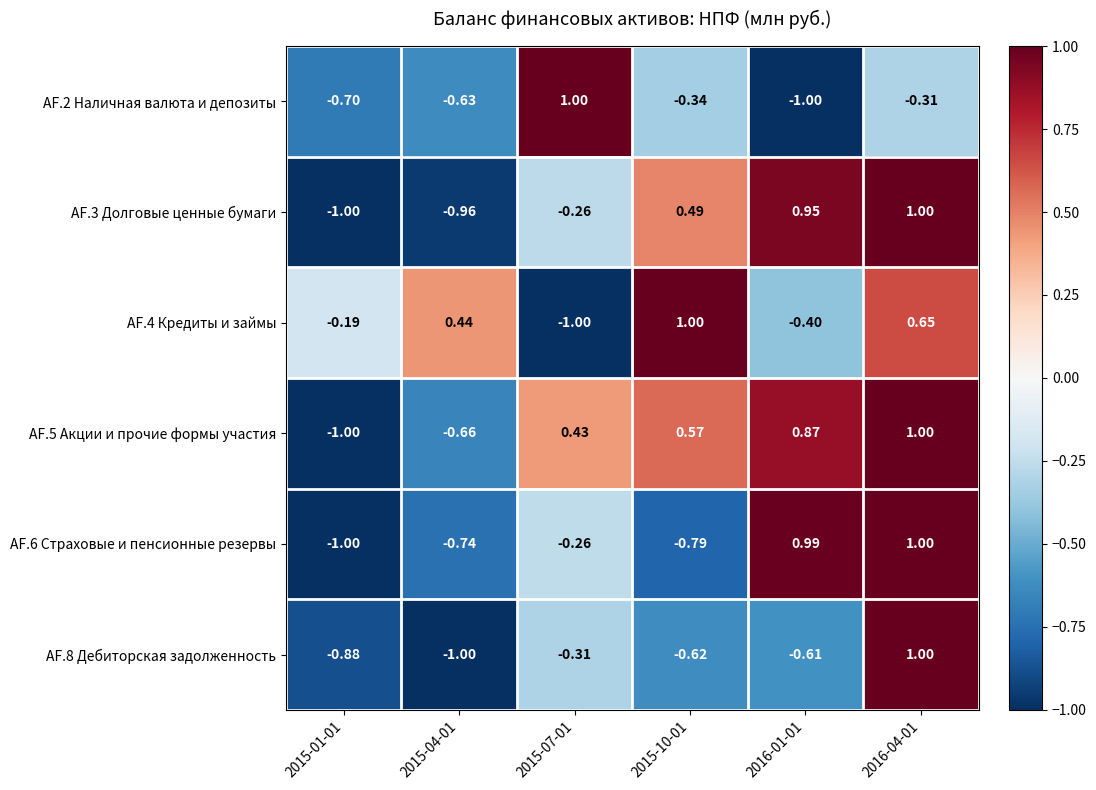

What is the total value across all series at 2015-07-01?

-0.4